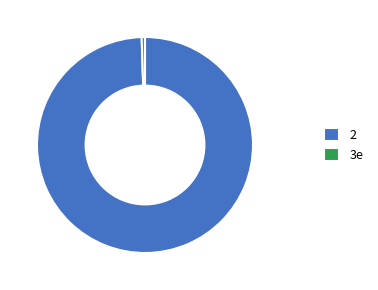

Is there any slice that represents more than half of the pie?

Yes